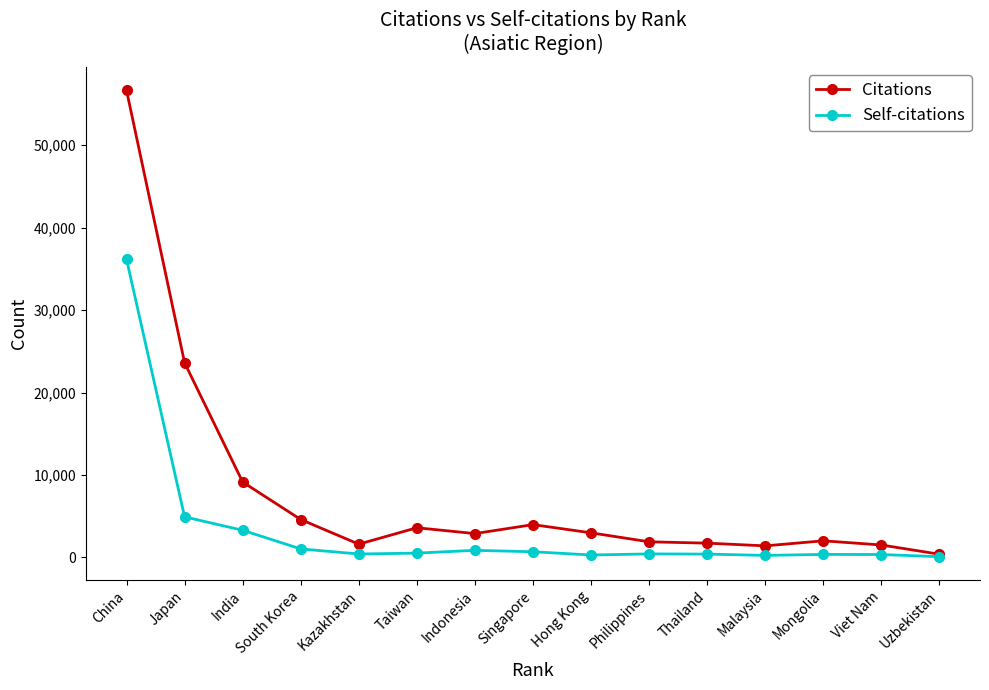

At how many categories does at least one series exceed 26675?

1